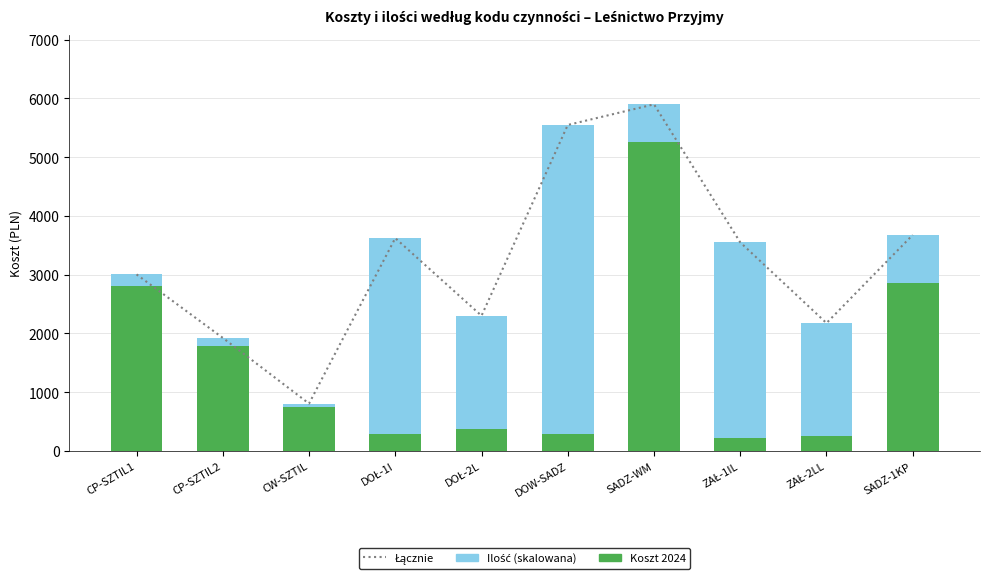

What is the spread (max minus min) of values at SADZ-WM?

5262.4